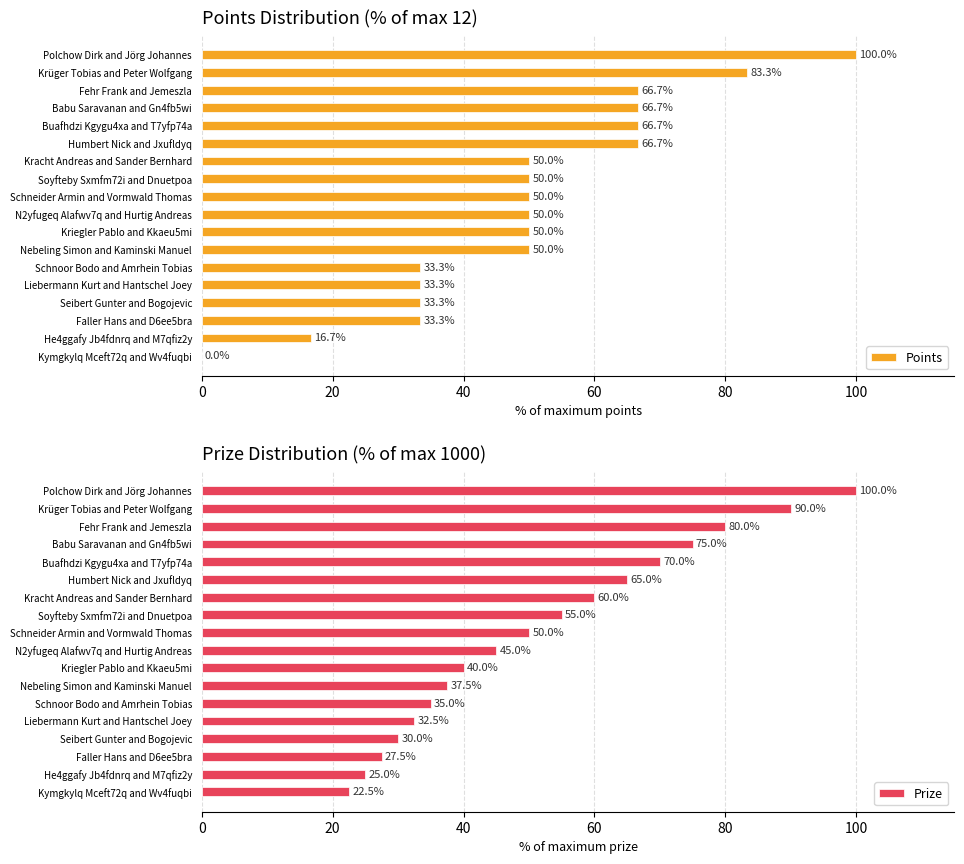

What is the average value of the Points series?

50.0